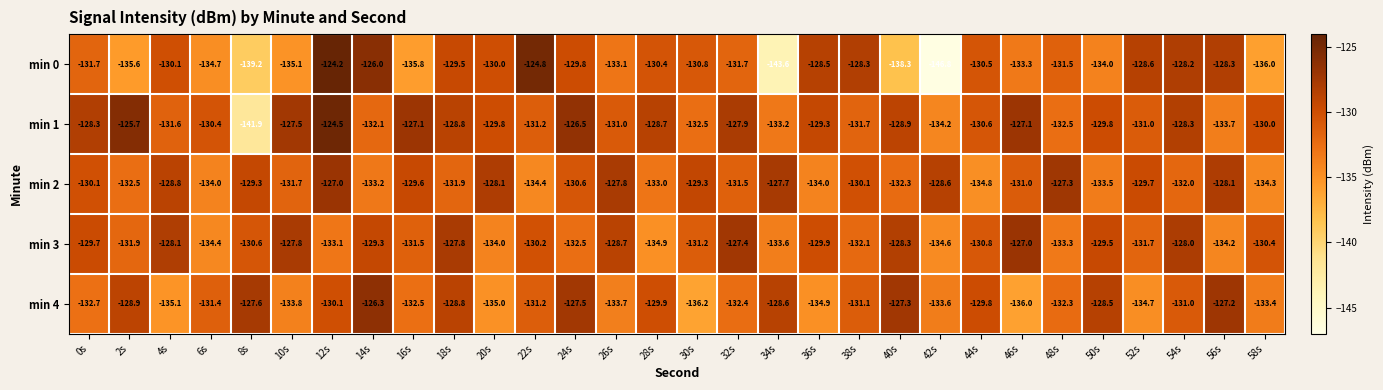

Which series has the largest total across all categories?

min 1